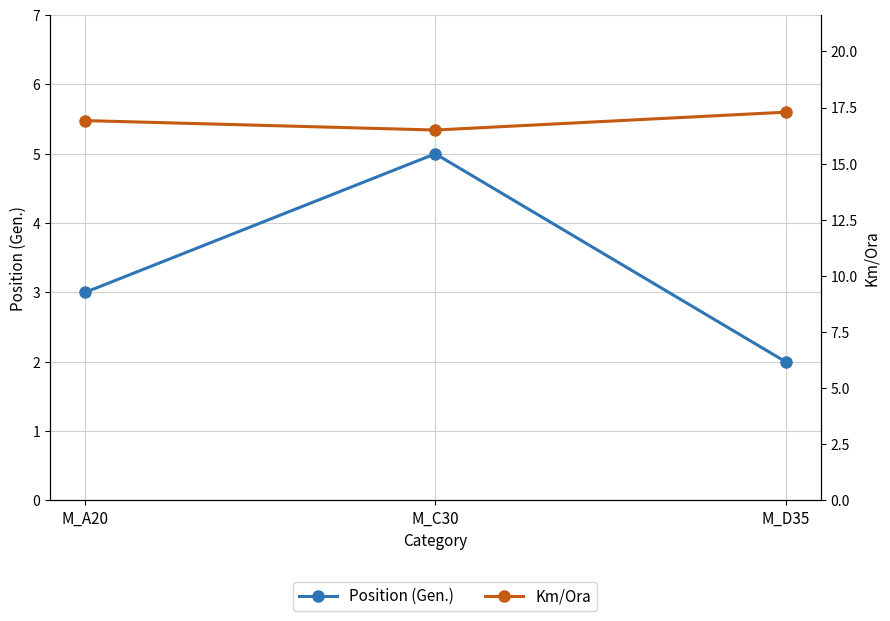

What are all the series names shown in the legend?

Position (Gen.), Km/Ora